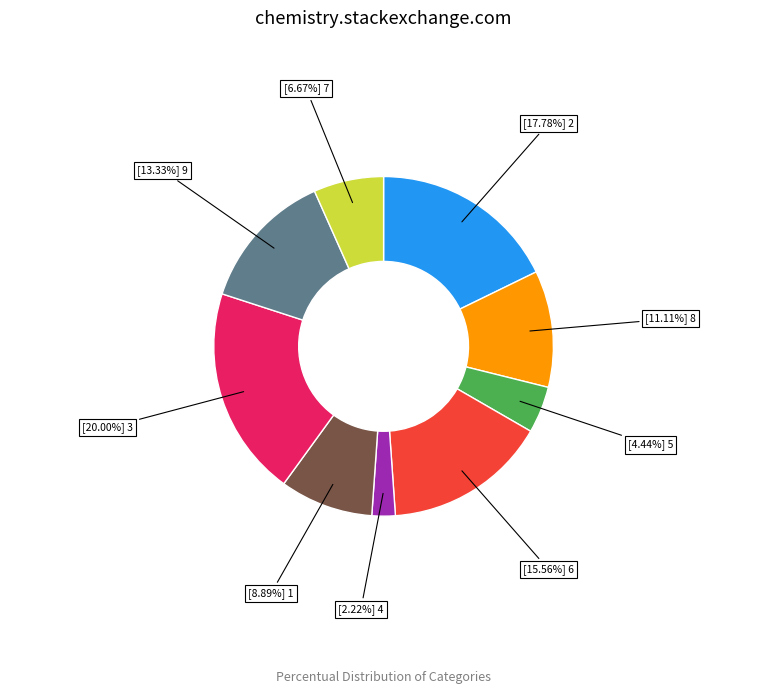

Is there any slice that represents more than half of the pie?

No